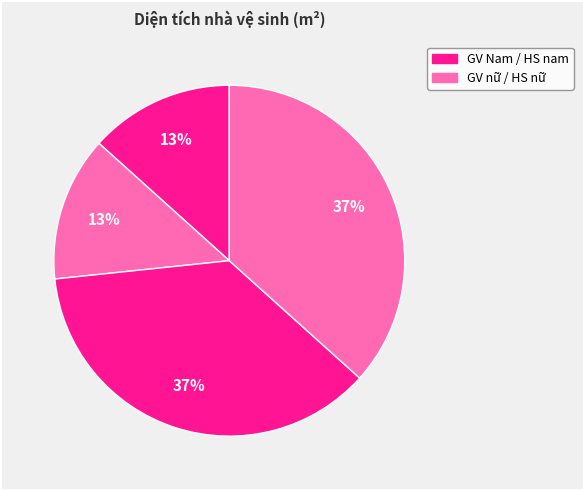

Which slice is the largest?

Nhà vệ sinh HS nam